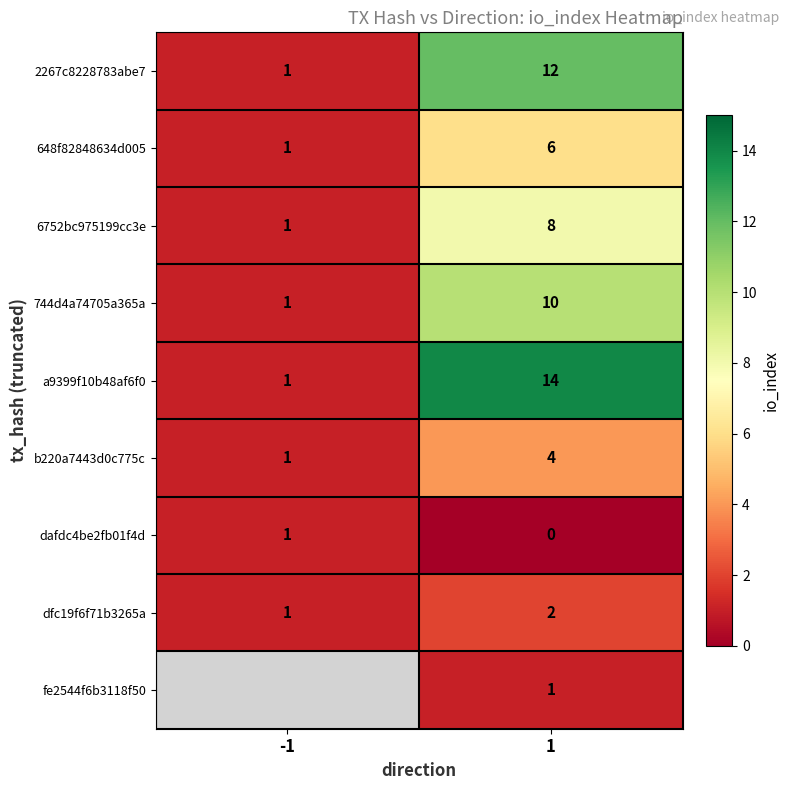

How many series are shown in this chart?

9